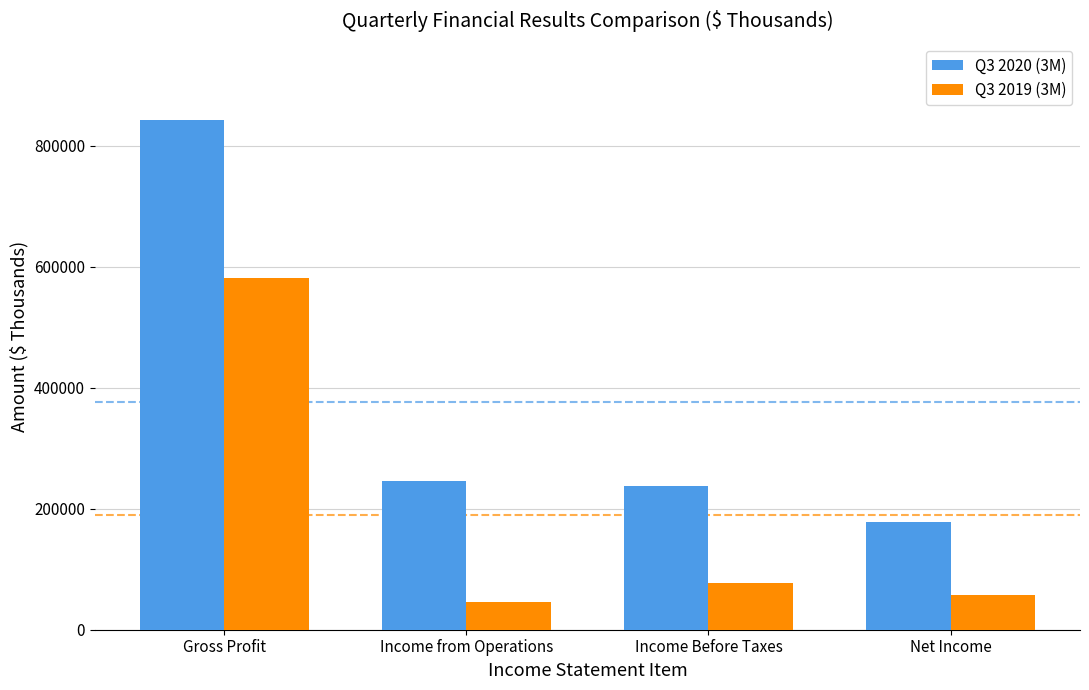

At which category is the sum across all series the highest?

Gross Profit